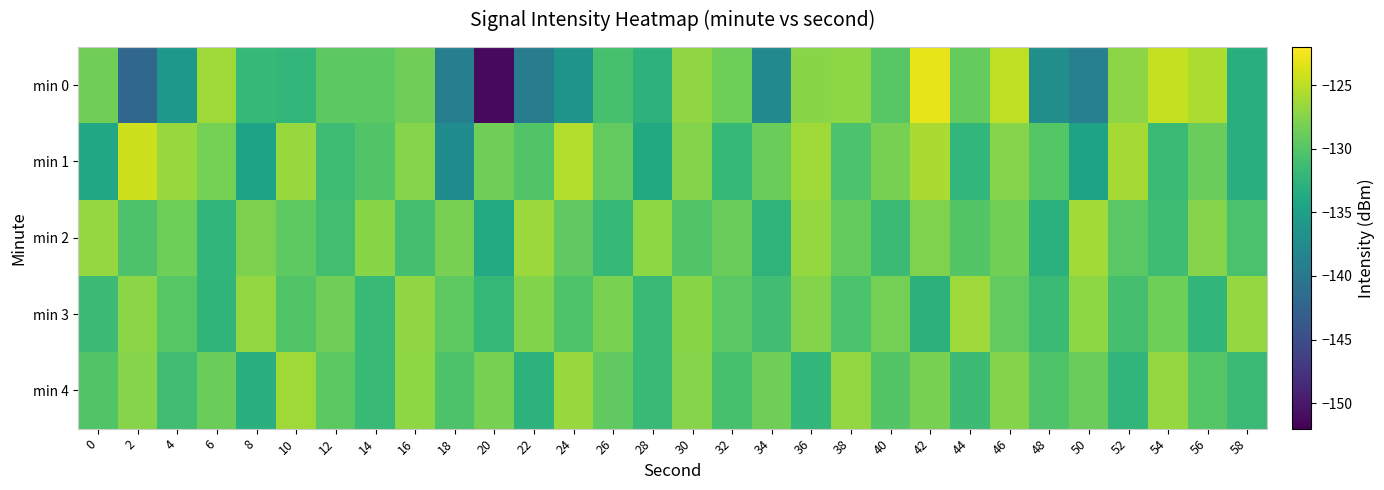

What is the smallest value displayed?

-151.2